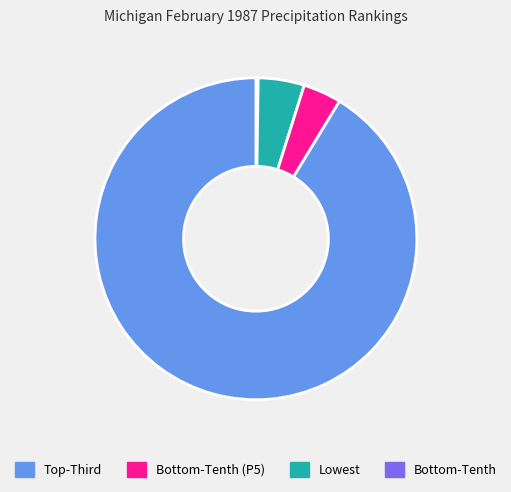

Does any single category account for the majority?

Yes